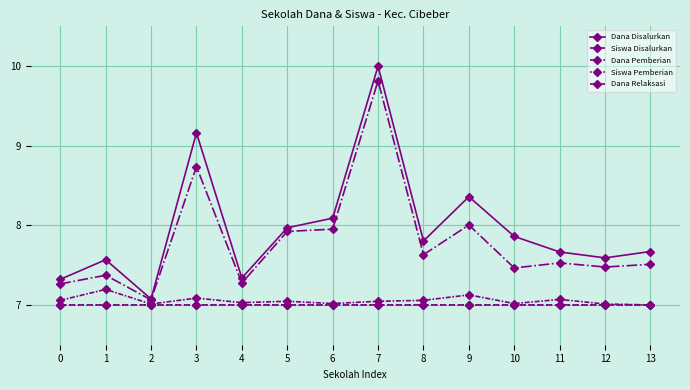

What is the difference between the maximum and minimum values in the Dana Pemberian series?

2.8